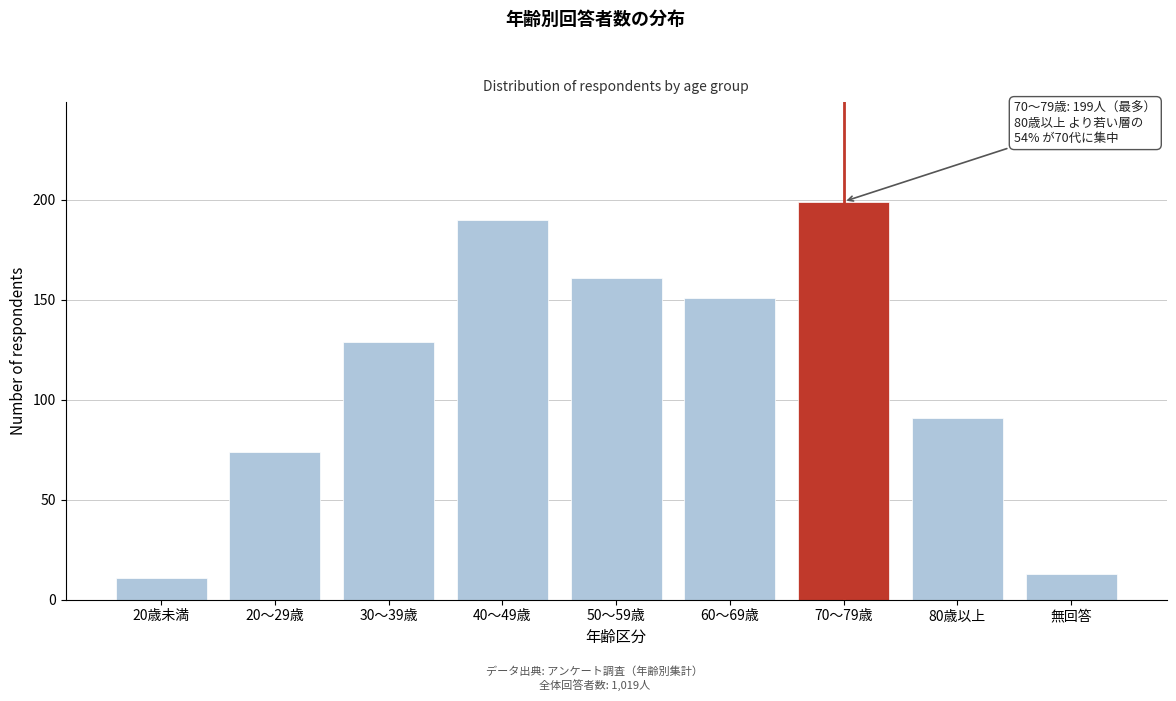

Reading left to right, what are all the values shown in this chart?

20歳未満=11	20～29歳=74	30～39歳=129	40～49歳=190	50～59歳=161	60～69歳=151	70～79歳=199	80歳以上=91	無回答=13